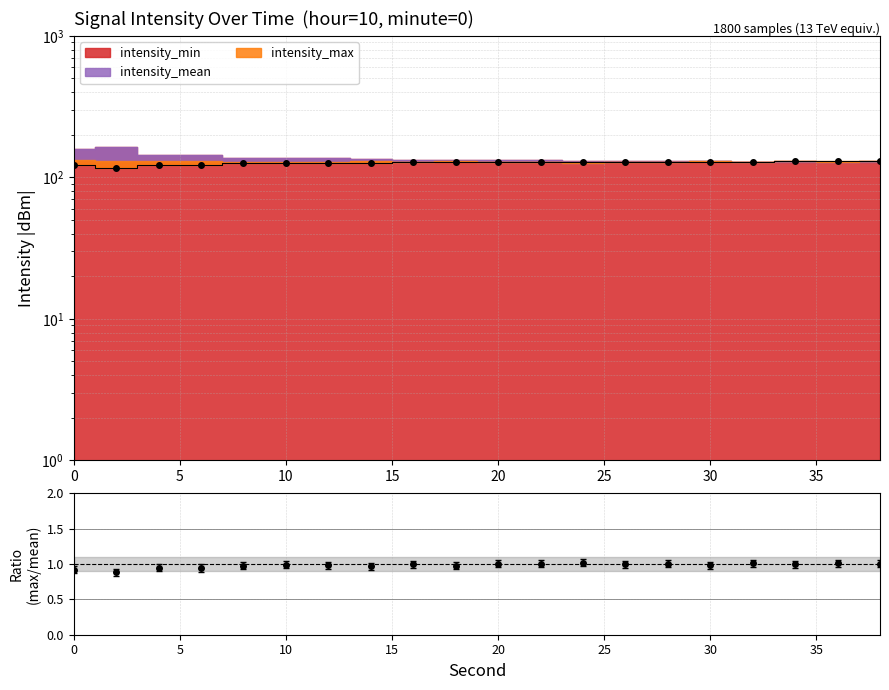

What is the difference between the maximum and minimum values?

0.1